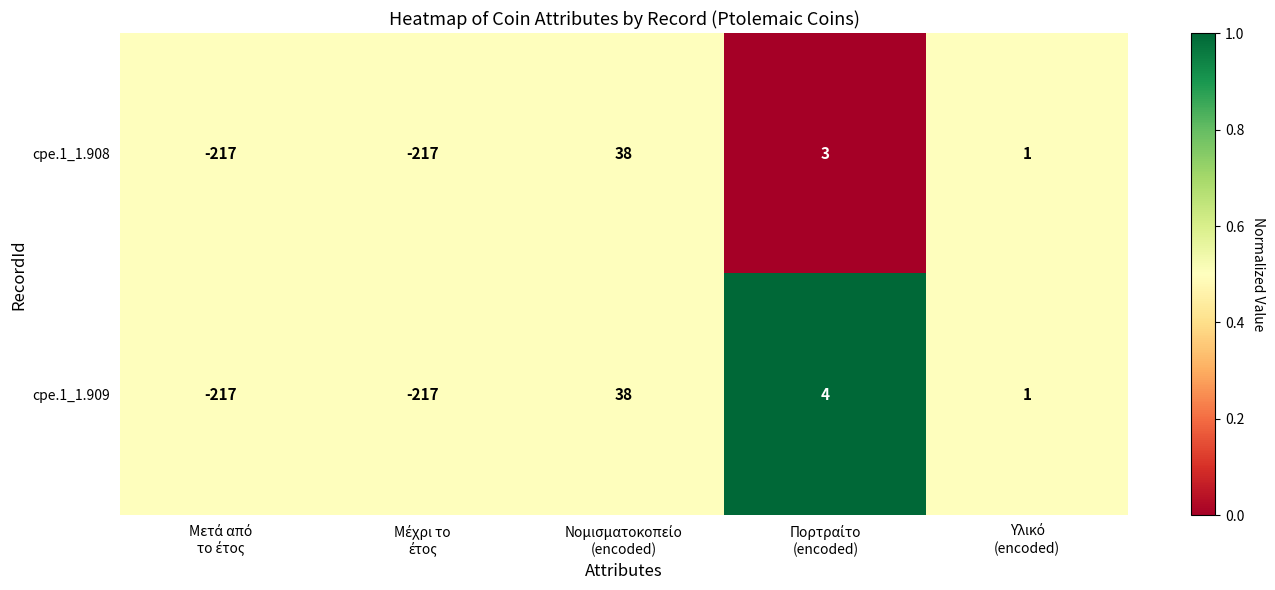

Which series has the largest total across all categories?

cpe.1_1.909